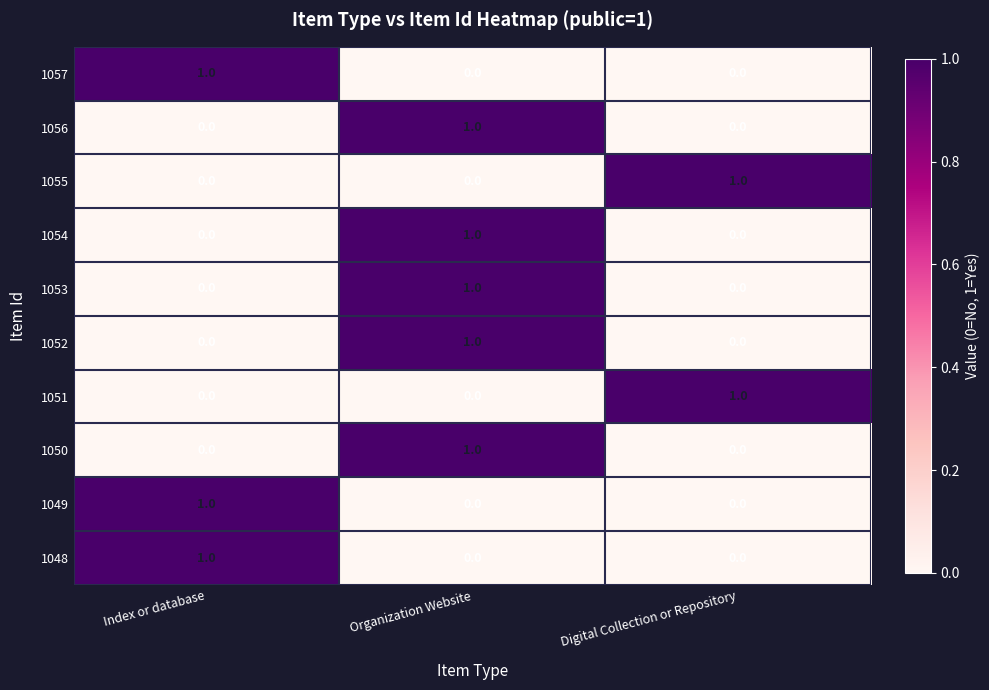

What is the greatest value displayed?

1